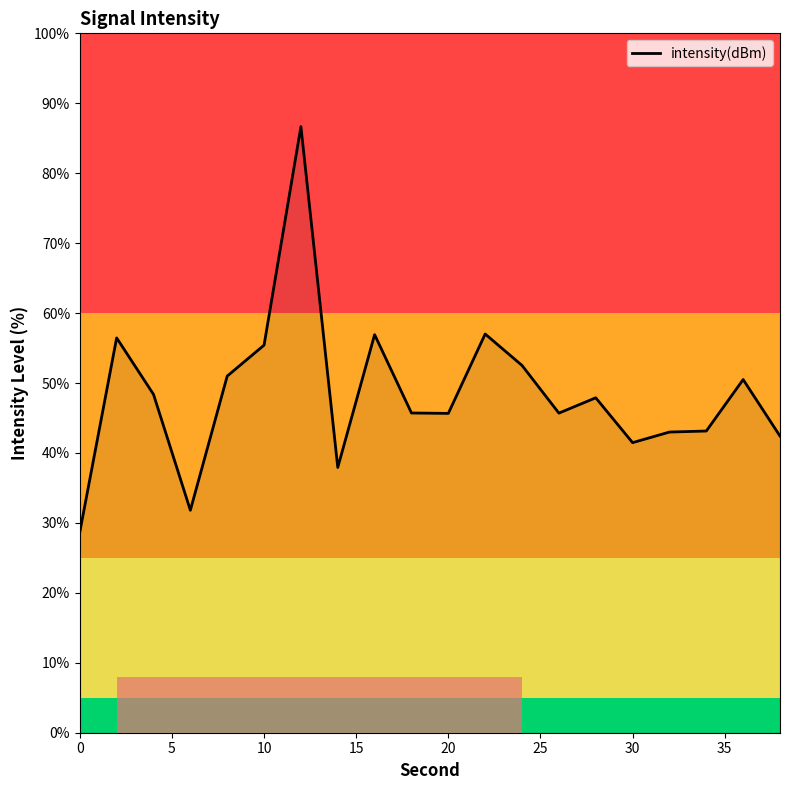

What is the minimum value shown in the chart?

28.7